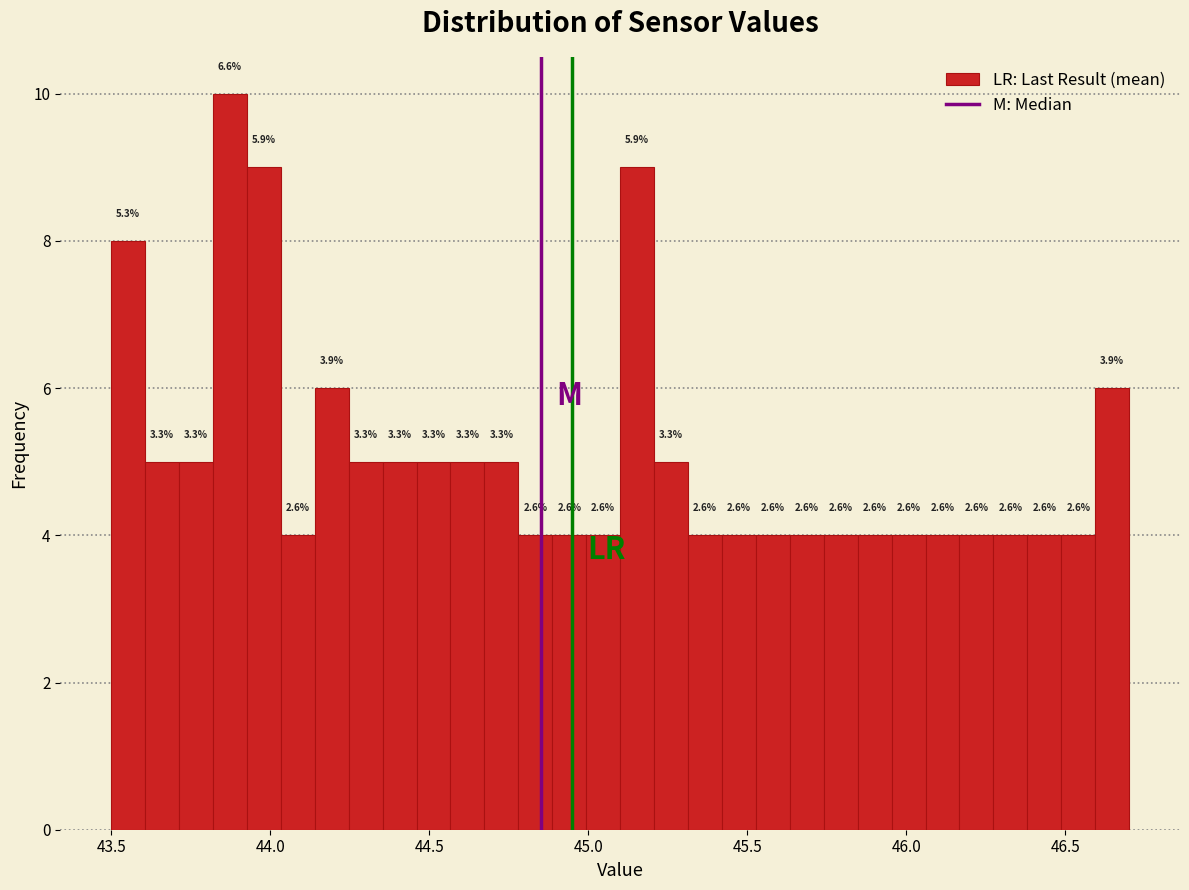

Around what value on the x-axis is the tallest bar? Give the approximate position of its centre, as read against the axis.

43.85